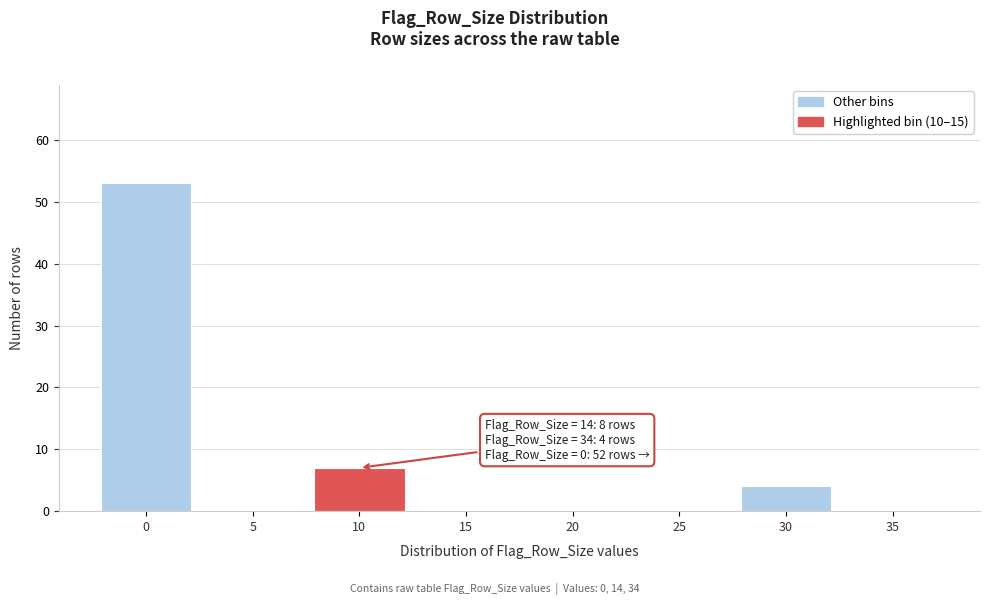

Reading left to right, what are all the values shown in this chart?

0=53	5=0	10=7	15=0	20=0	25=0	30=4	35=0